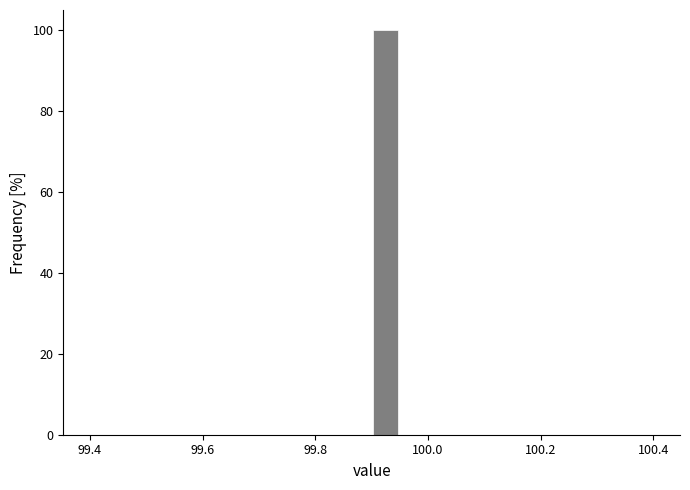

Around what value on the x-axis is the tallest bar? Give the approximate position of its centre, as read against the axis.

99.92